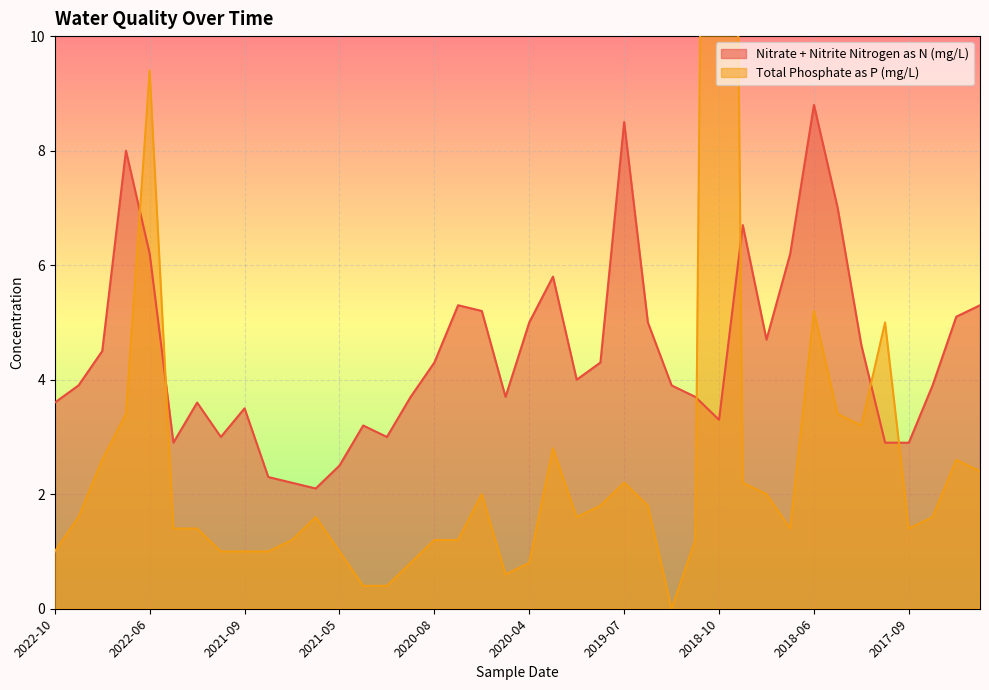

At which label does Total Phosphate as P (mg/L) first exceed 1?

2022-09